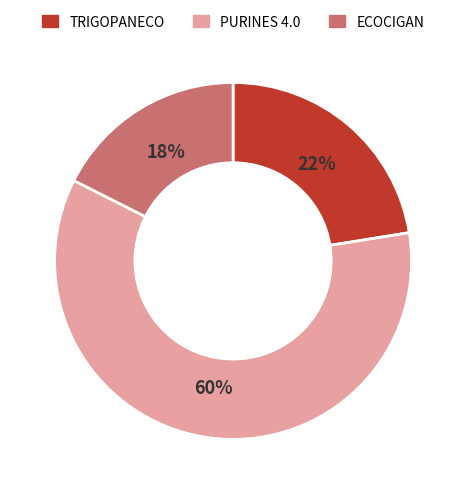

Do ECOCIGAN and TRIGOPANECO together represent more than half of the pie?

No